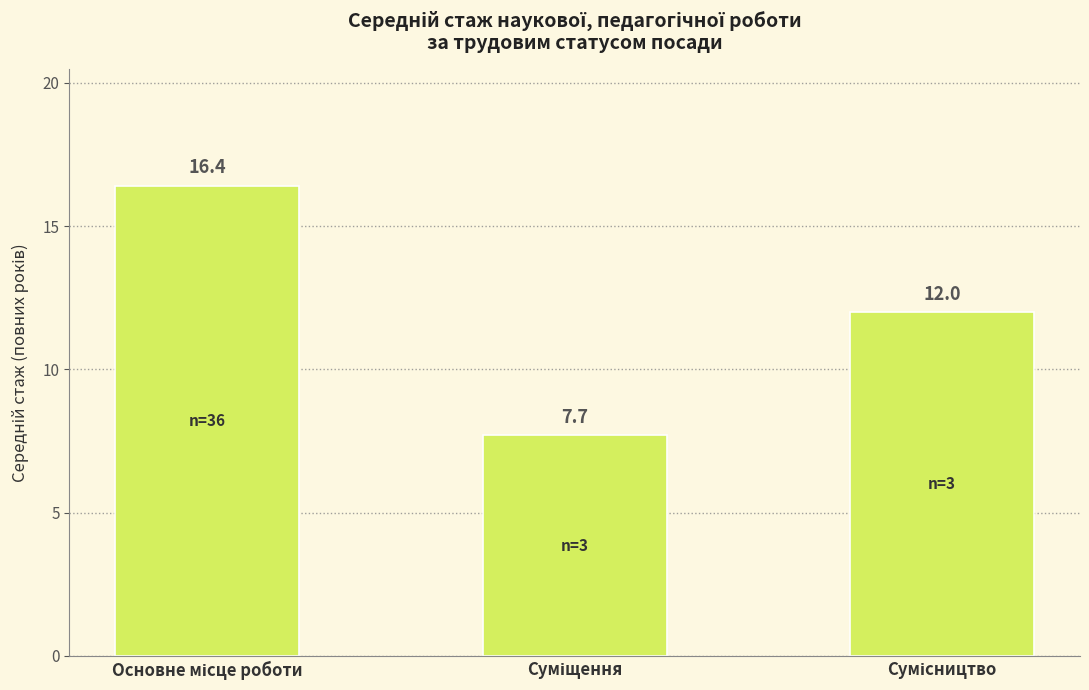

Reading left to right, what are all the values shown in this chart?

16.4	7.7	12.0